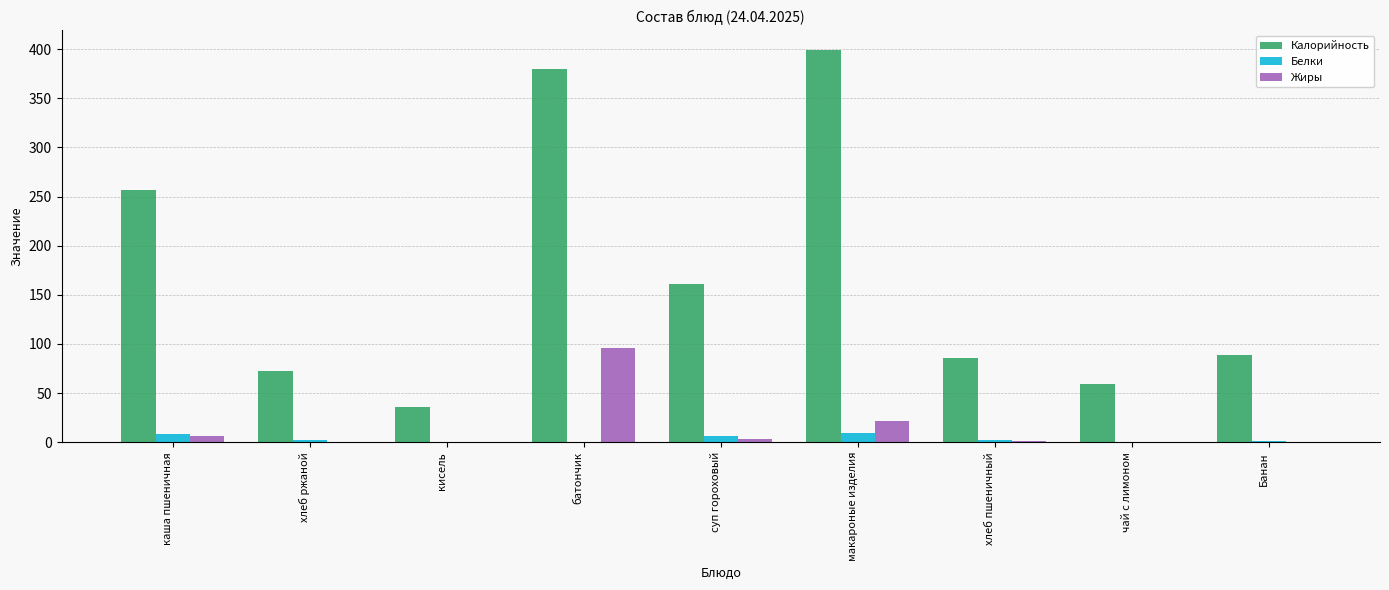

Between каша пшеничная and суп гороховый, which series saw the biggest shift?

Калорийность